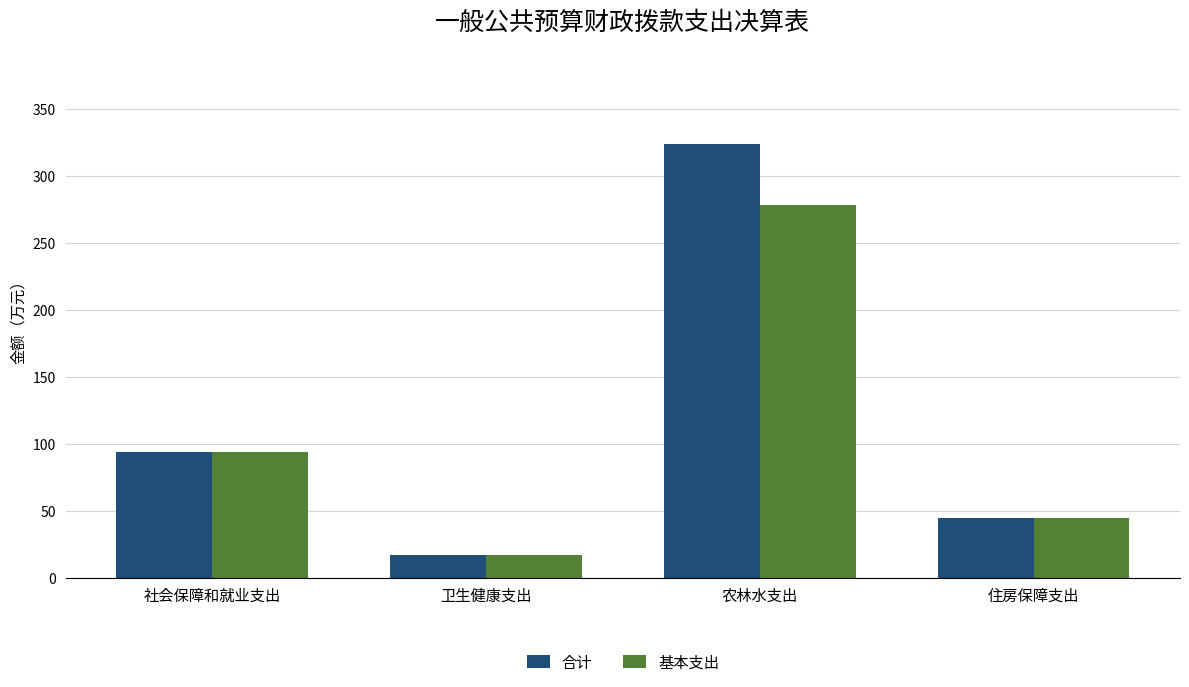

True or false: 基本支出 has a value of 476.9 at 农林水支出.

False